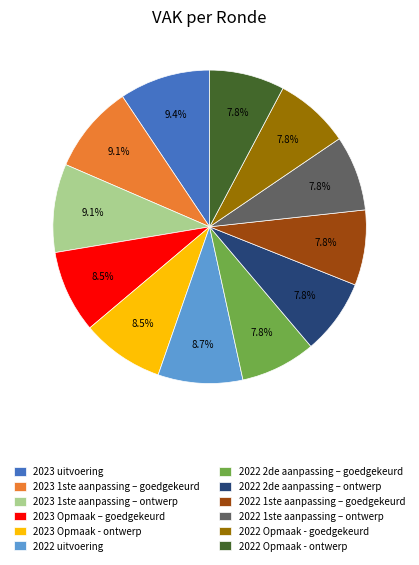

Approximately how many times larger is the value at 2022 1ste aanpassing – goedgekeurd compared to 2022 Opmaak - goedgekeurd?

1.0